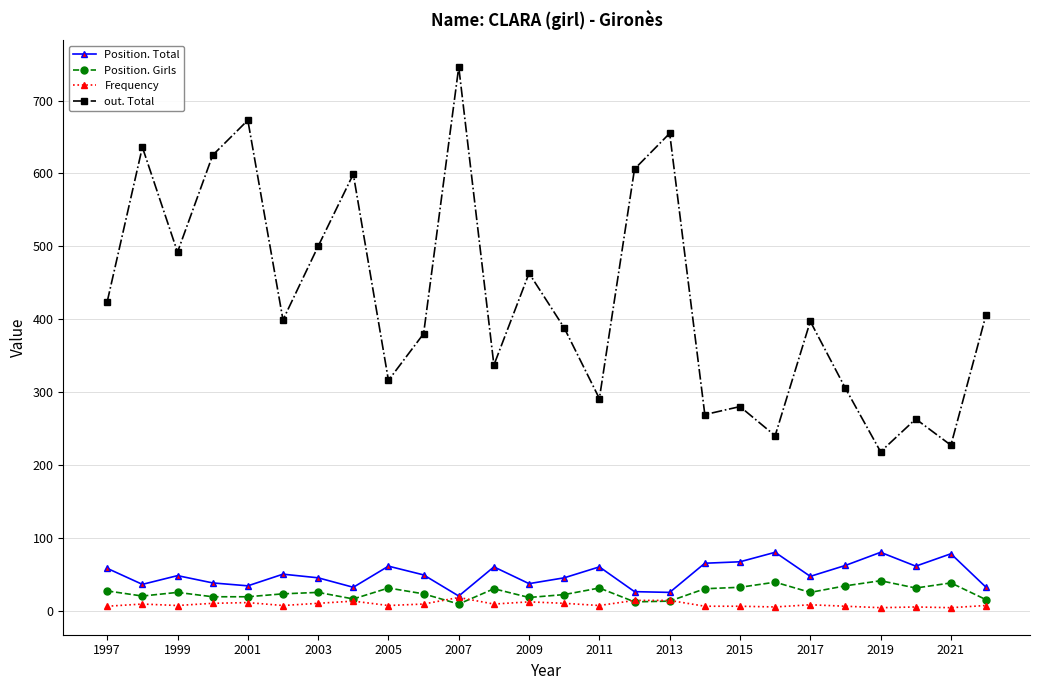

What is the greatest value displayed?

746